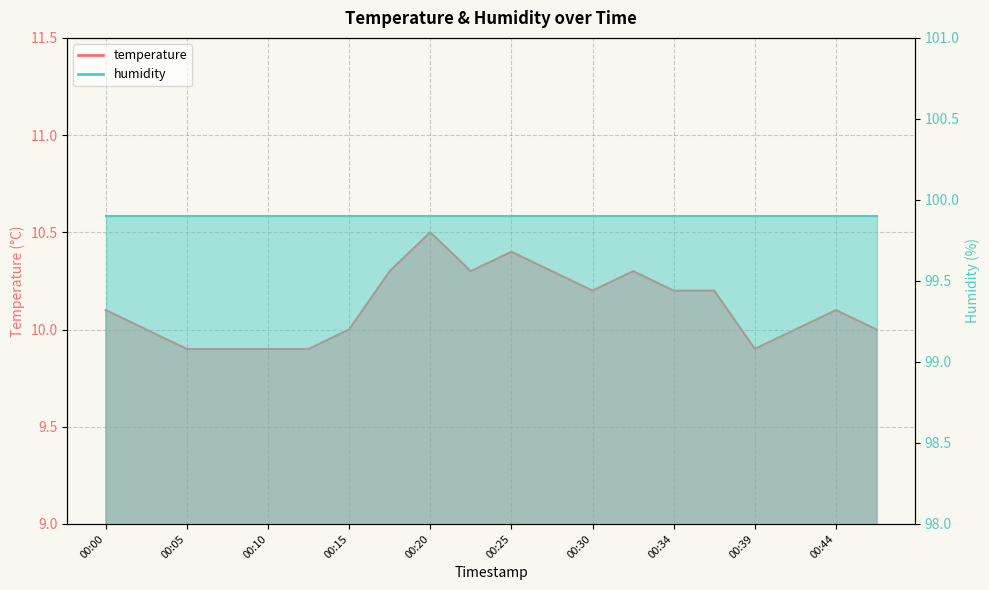

Read the value at 00:10.

9.9